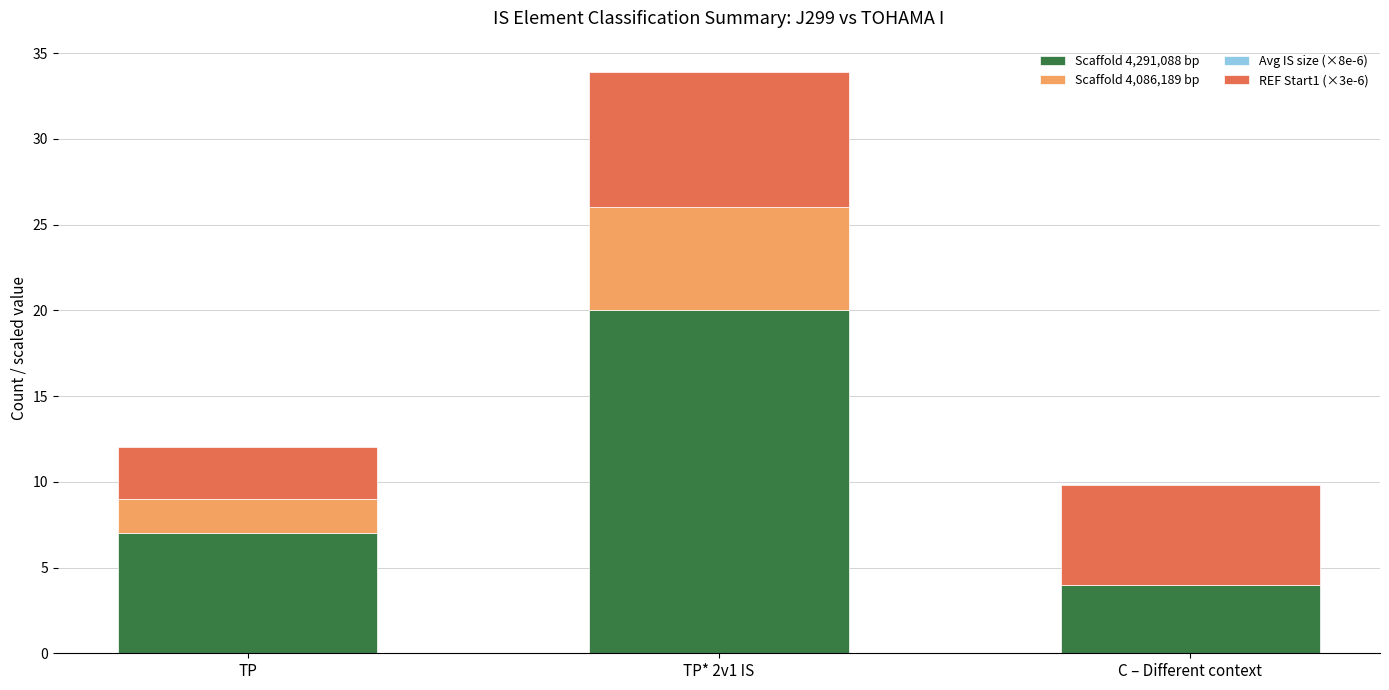

At which category is the sum across all series the highest?

TP* 2v1 IS